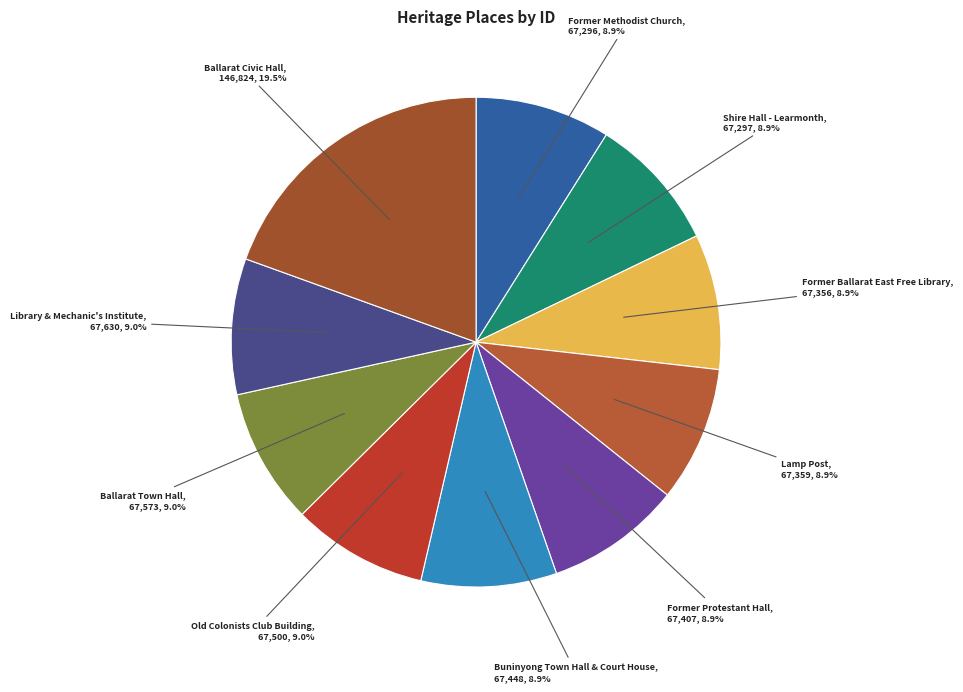

What percentage is NOT represented by Lamp Post, 67,359, 8.9%?

91.1%